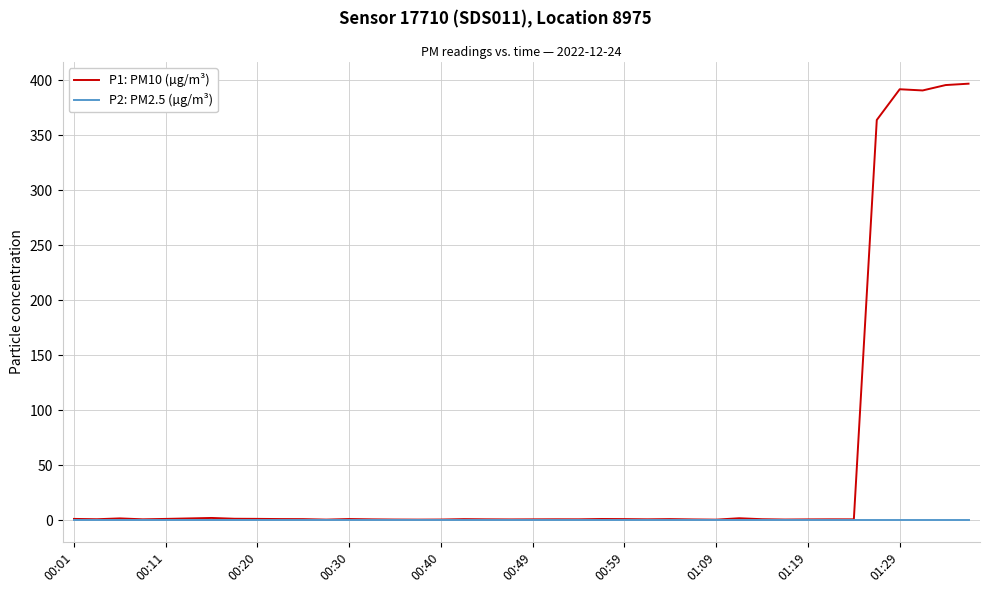

Which series has the largest range (max minus min)?

P1: PM10 (µg/m³)